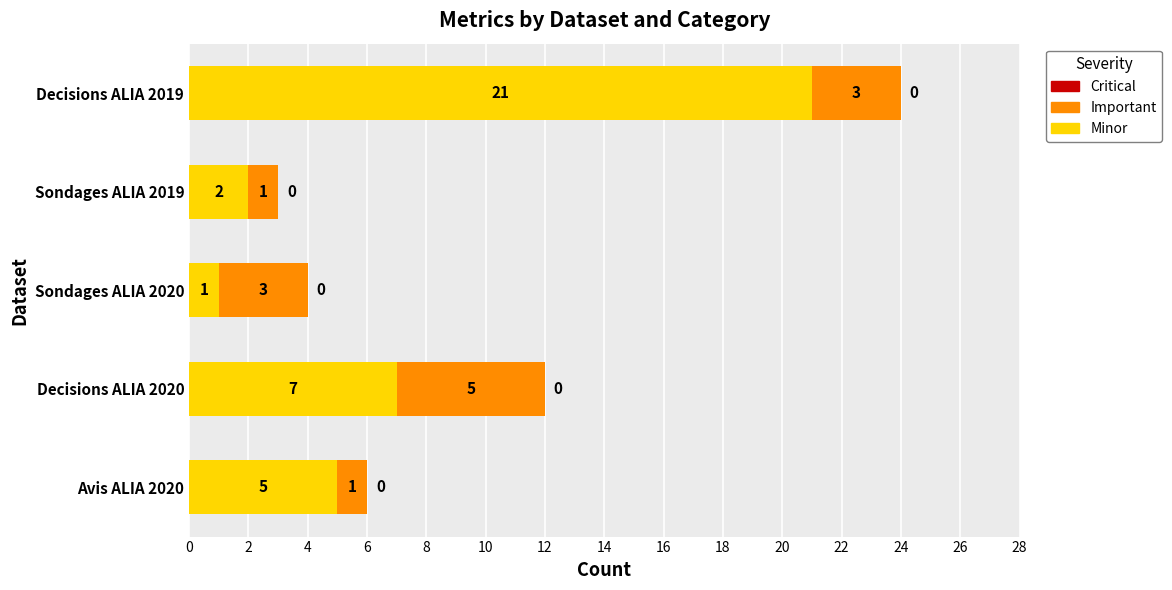

At which category is the sum across all series the highest?

Decisions ALIA 2019